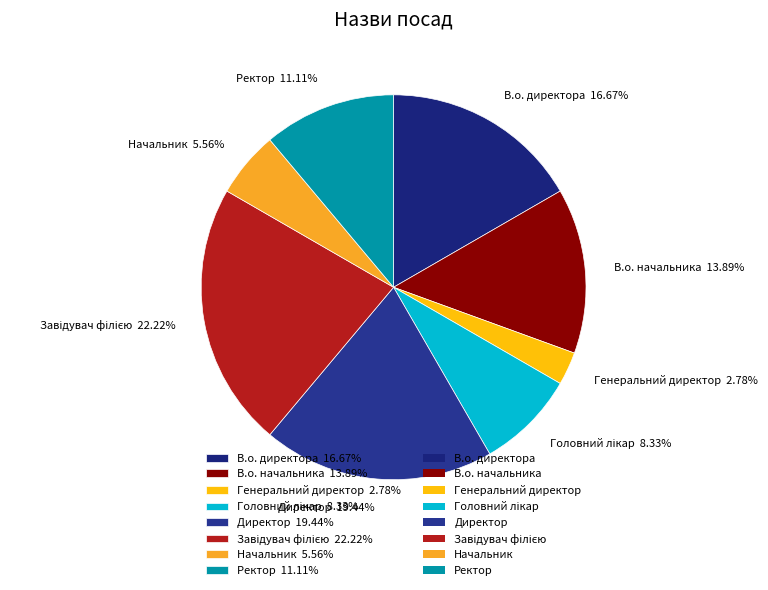

To the nearest percent, what portion does В.о. начальника represent?

14%